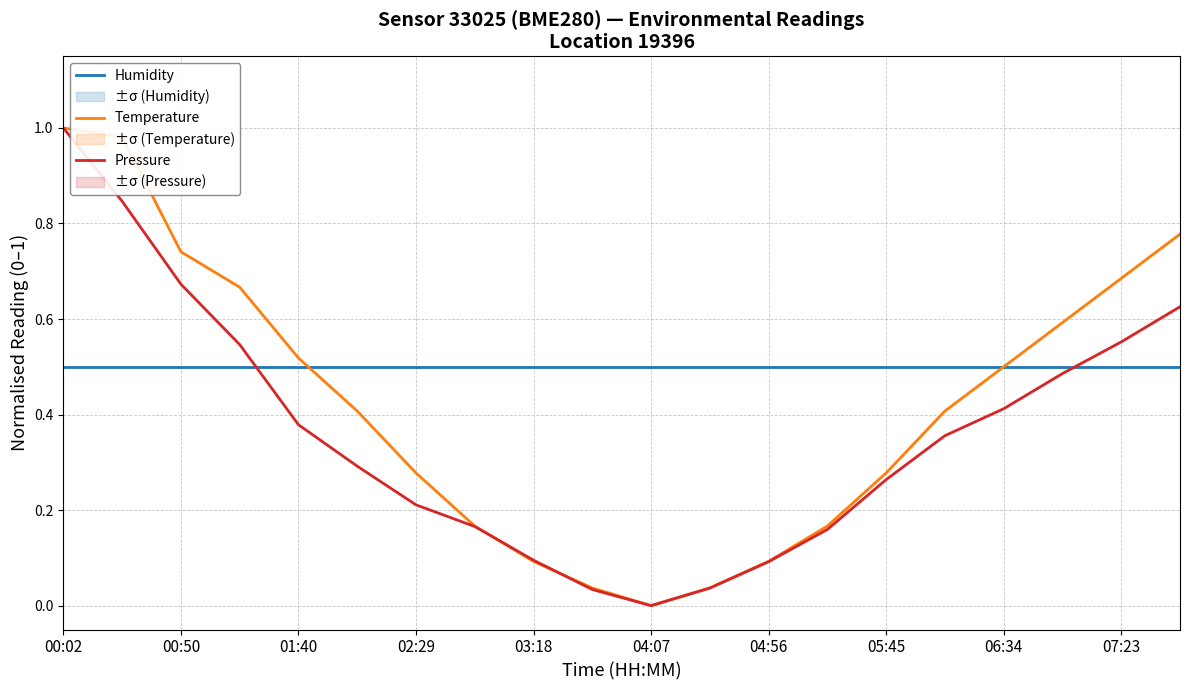

At how many categories does at least one series exceed 0?

20